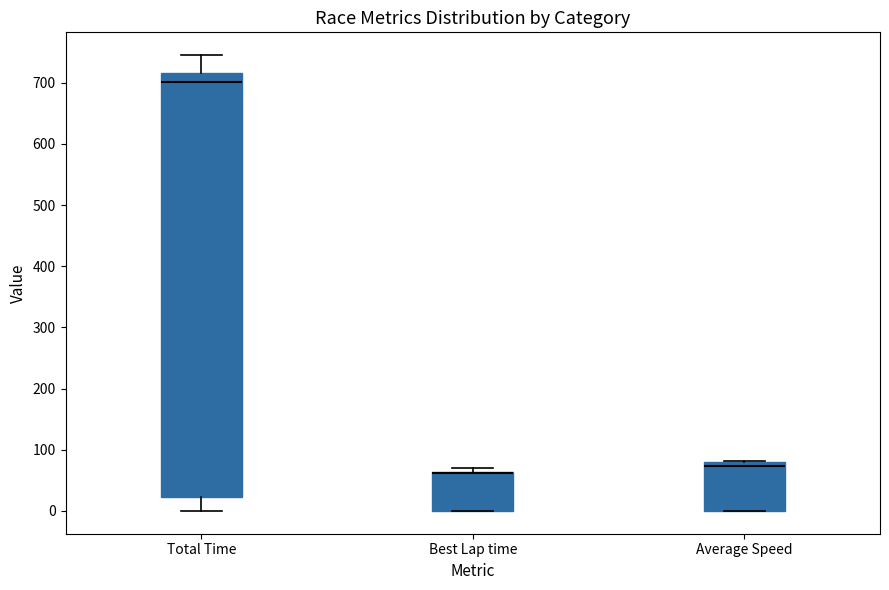

Reading left to right, transcribe this box plot: for each box, give where its median line is, the range the box spans, and where its two whiskers end, as read against the y-axis. The values are not printed on the chart, so give them approximately, as read against the axis.

Total Time: median 700, box 20 to 720, whiskers 0 to 750
Best Lap time: median 60 (drawn on the box's upper edge), box 0 to 60, whiskers 0 to 70
Average Speed: median 70, box 0 to 80, whiskers 0 to 80